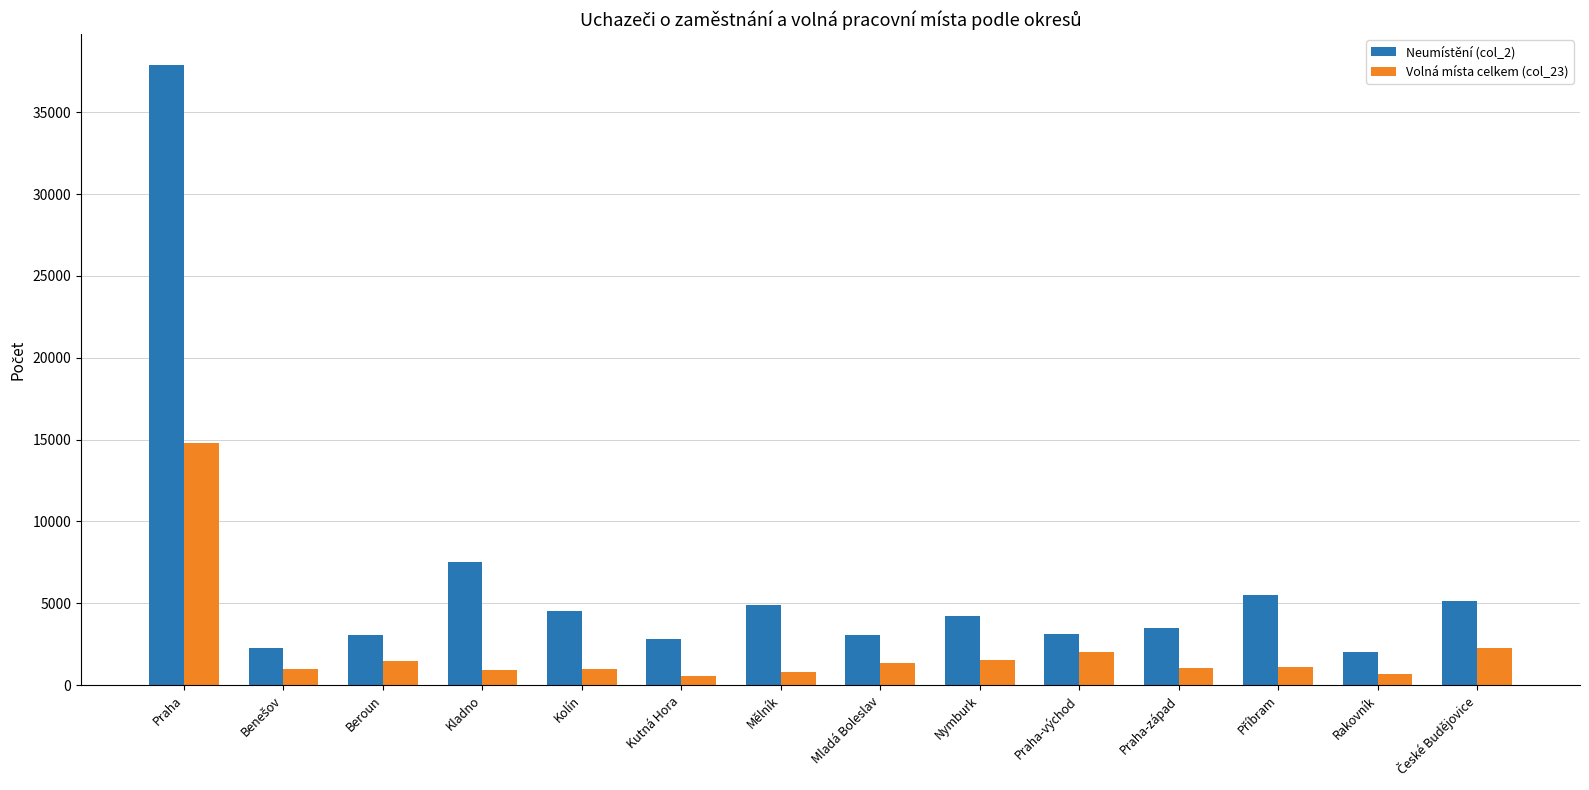

What is the difference between the highest and lowest values at Kutná Hora?

2286